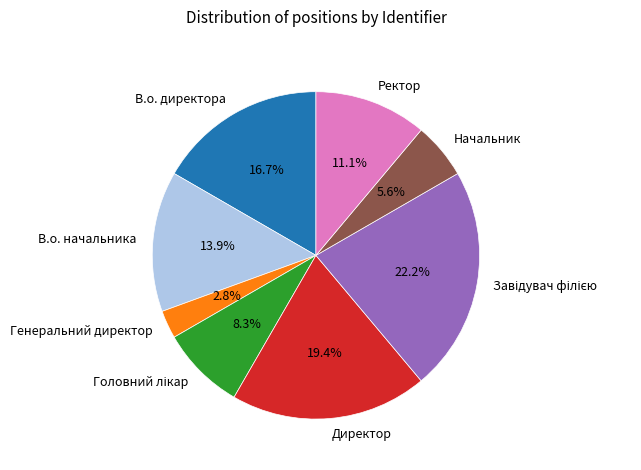

How many segments does this pie chart have?

8